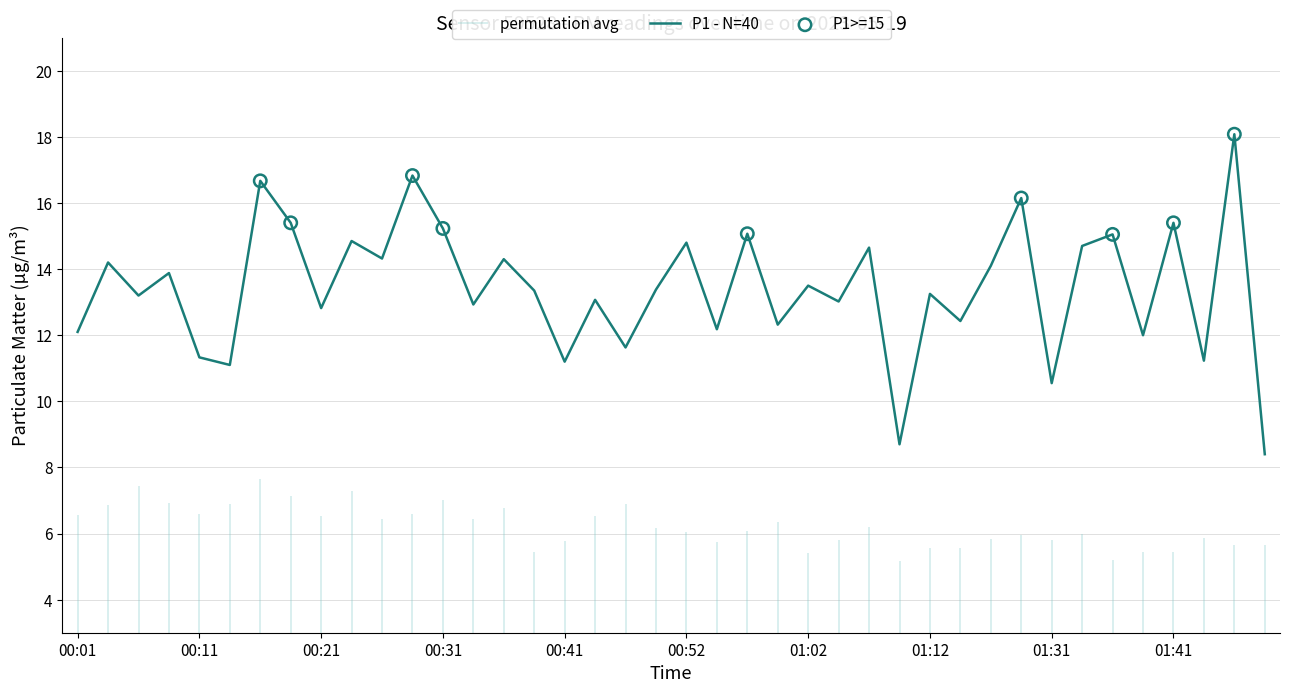

Between 01:09 and 01:36, which is larger?

01:36